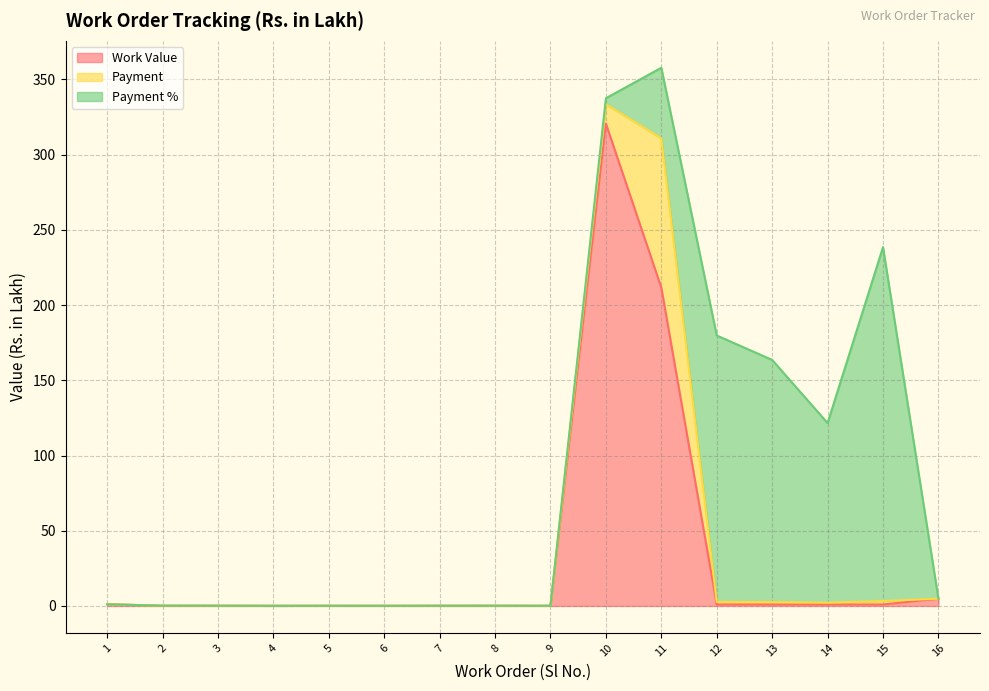

How many intersections are there between Payment % and Payment?

1